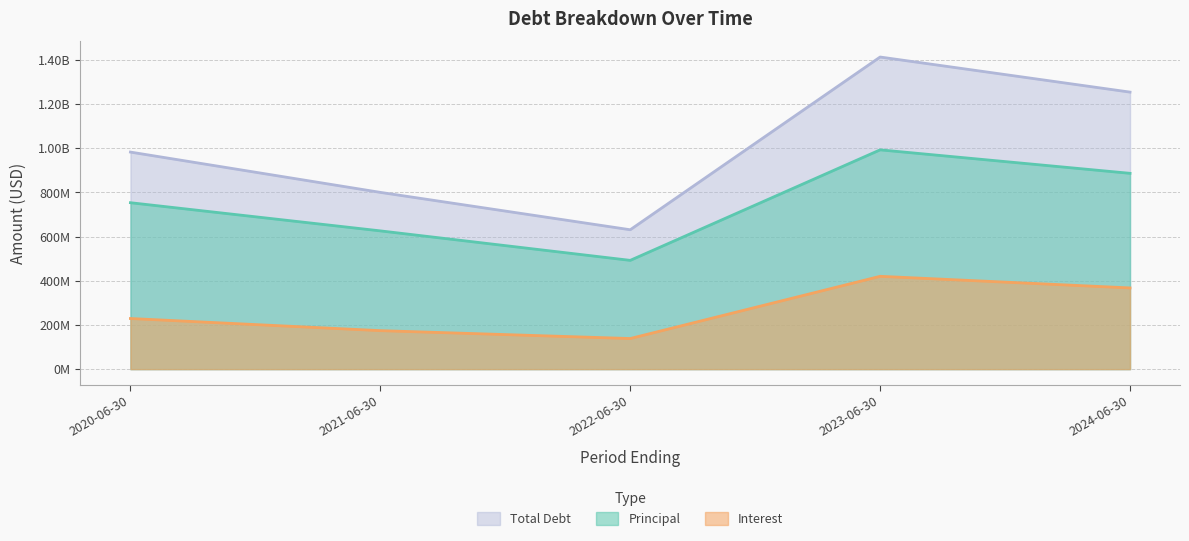

Rank the categories by Interest value from lowest to highest.

2022-06-30, 2021-06-30, 2020-06-30, 2024-06-30, 2023-06-30